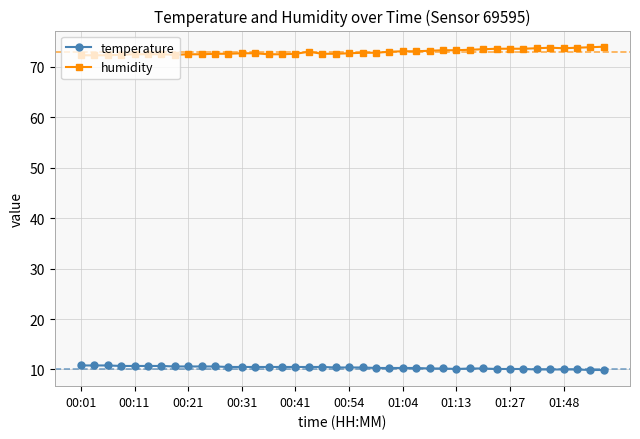

Is this an area chart (filled region under the line)?

No